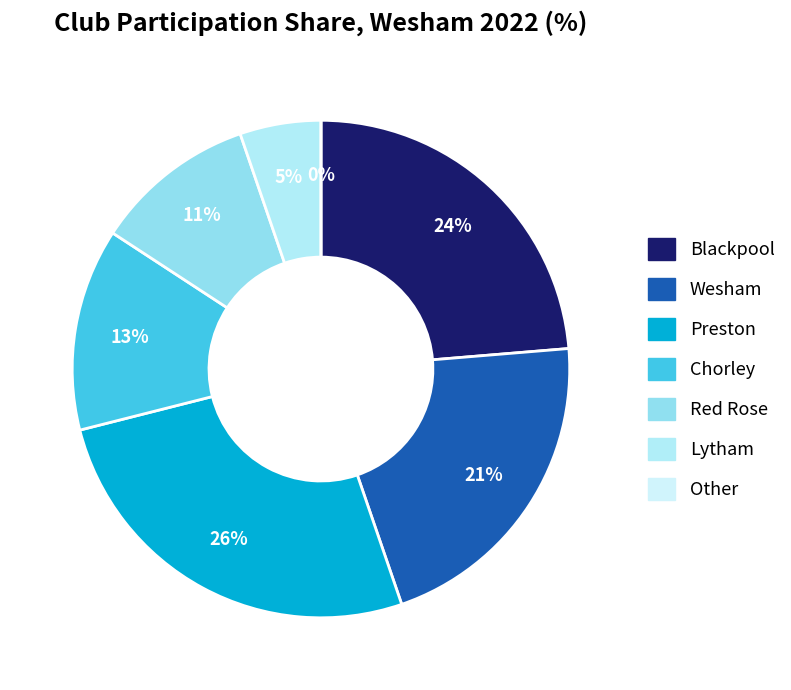

Count the number of slices in the pie.

7